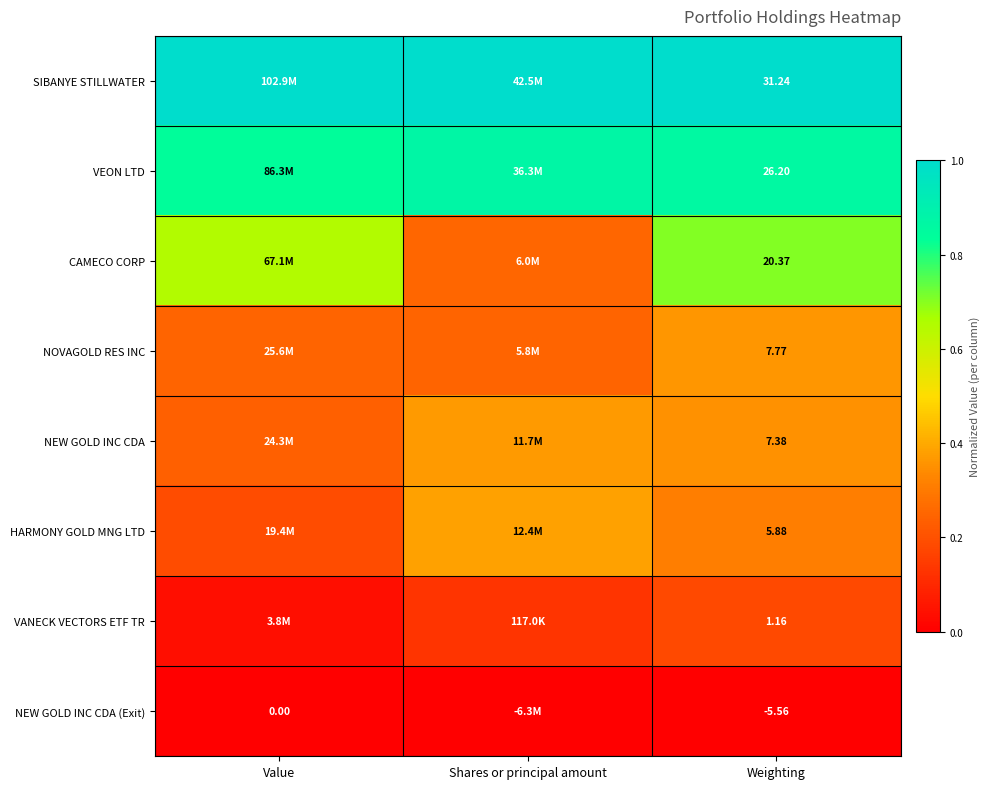

Is it true that SIBANYE STILLWATER equals 1.0 at Weighting?

True